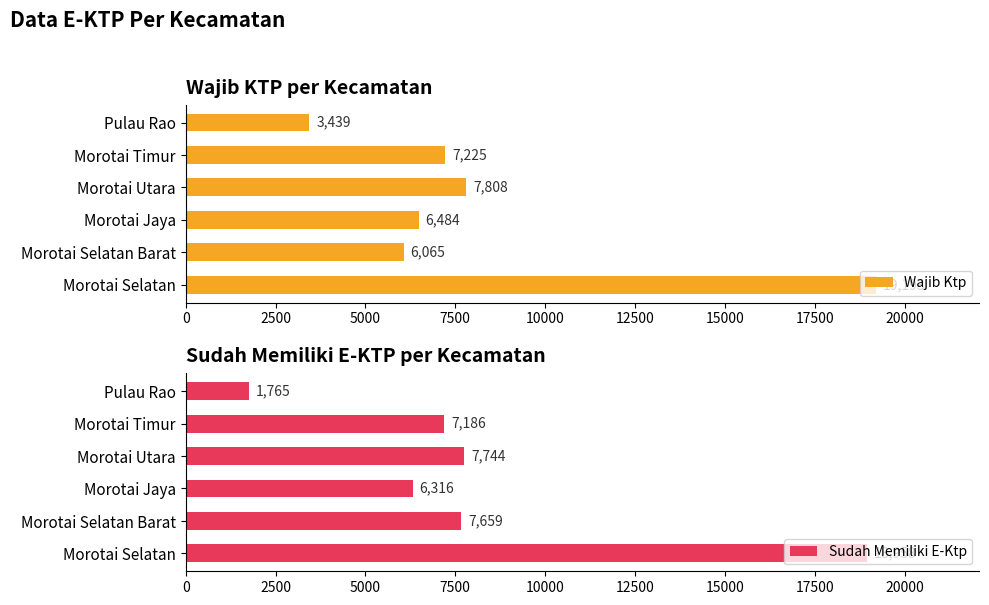

What is the value of the Sudah Memiliki E-Ktp bar at the 2nd from the left?

7659